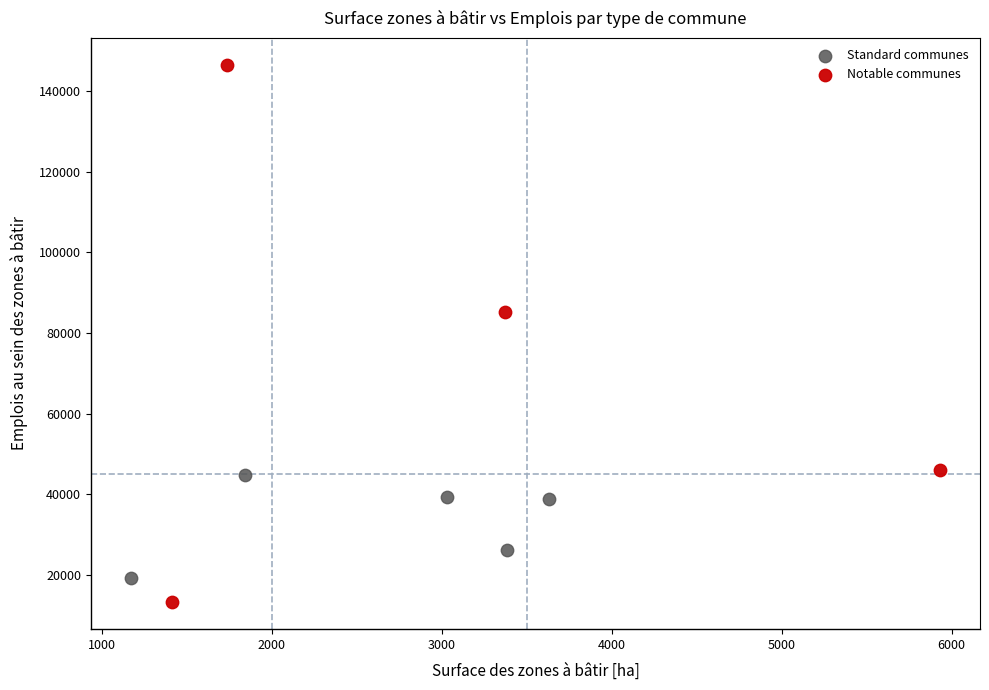

Which series contains the highest Y value?

Notable communes